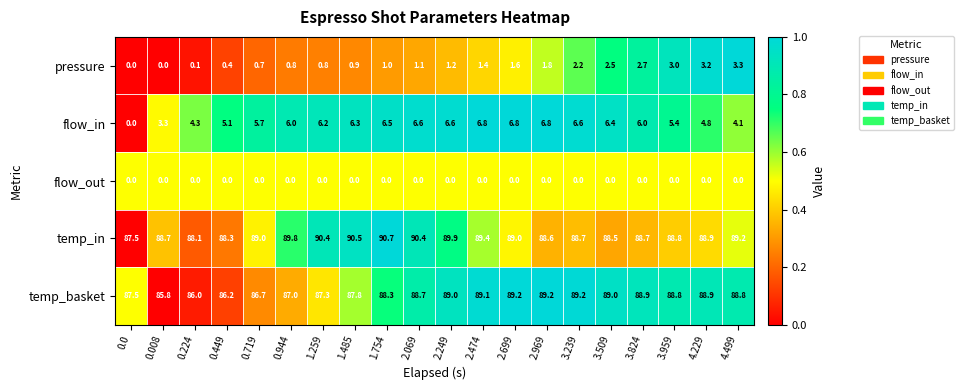

Which series has the largest range (max minus min)?

flow_in